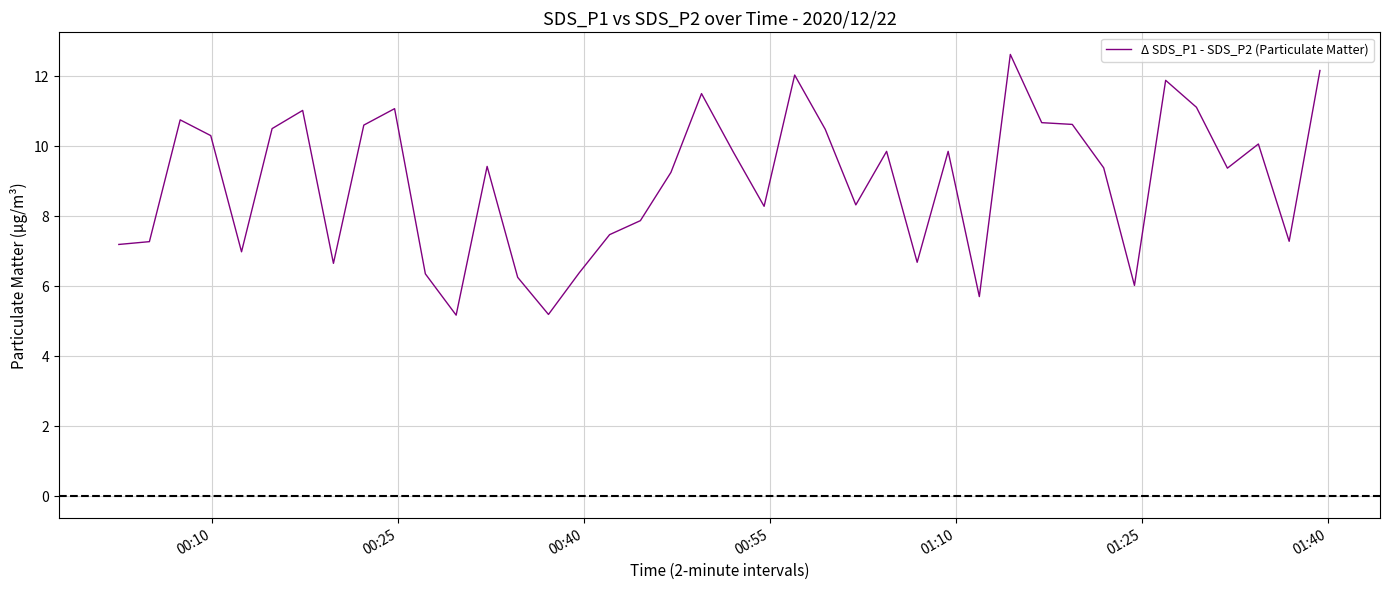

What is the maximum value shown in the chart?

12.6